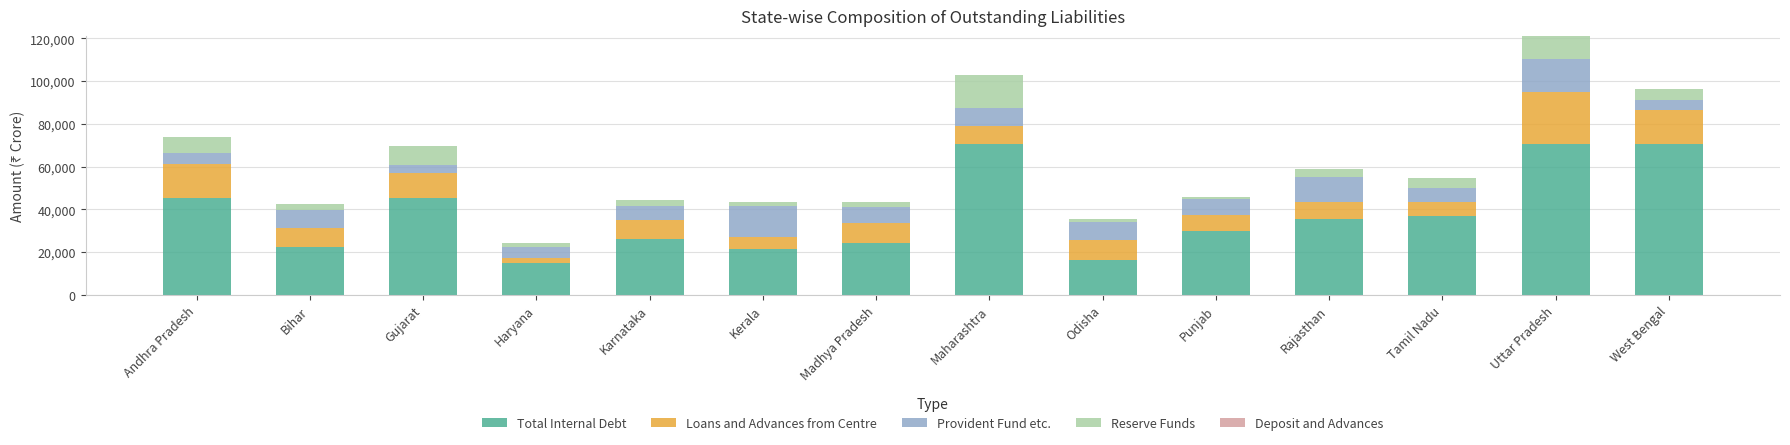

At which label is Total Internal Debt closest to 42708?

Andhra Pradesh